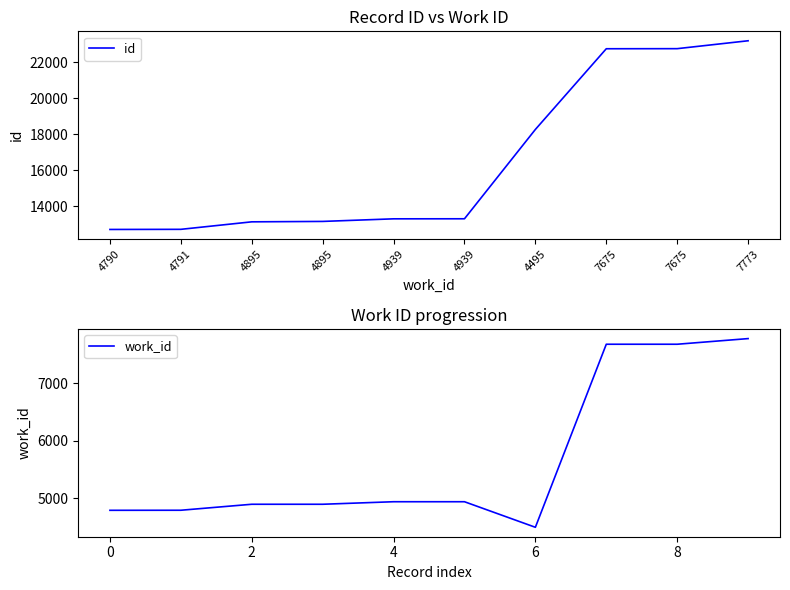

Reading left to right, transcribe all the data shown in this chart.

id: 12710	12717	13134	13157	13301	13304	18272	22760	22765	23204
work_id: 4790	4791	4895	4895	4939	4939	4495	7675	7675	7773